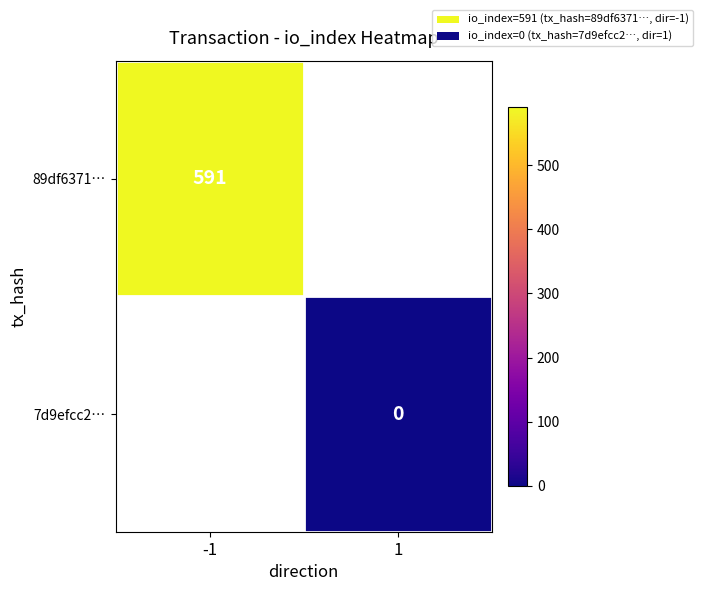

Is the value of 7d9efcc2… at 1 greater than the value of 89df6371… at -1?

No